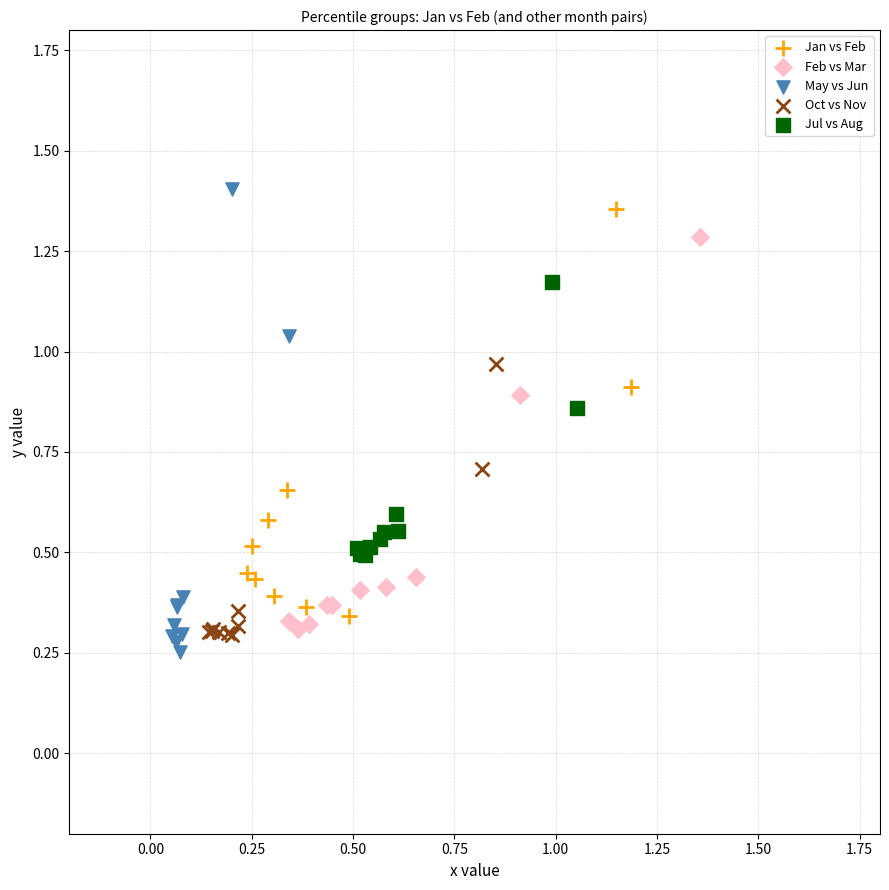

Which series contains the highest Y value?

May vs Jun